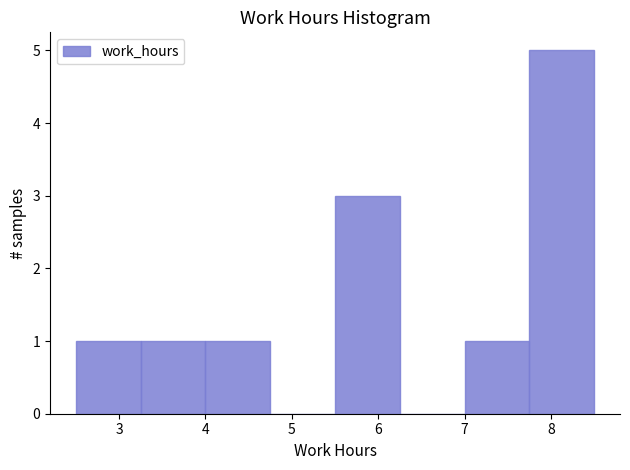

Reading left to right, transcribe this chart: for each bar, give the range it covers on the x-axis and its height. Neither the bar edges nor the heights are printed on the chart, so give them approximately, as read against the axes.

2.50 to 3.25: 1
3.25 to 4.00: 1
4.00 to 4.75: 1
4.75 to 5.50: 0
5.50 to 6.25: 3
6.25 to 7.00: 0
7.00 to 7.75: 1
7.75 to 8.50: 5